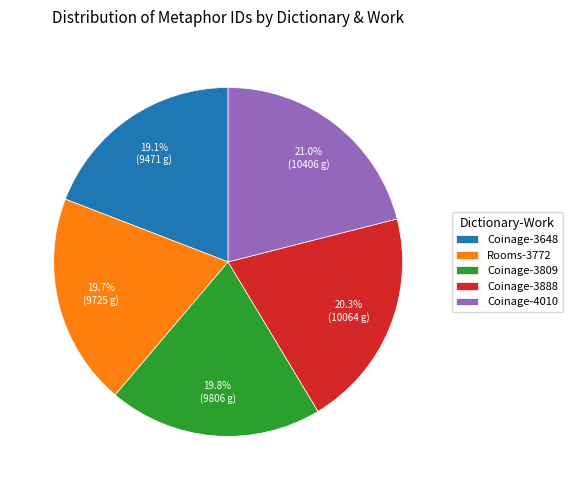

Count the number of slices in the pie.

5